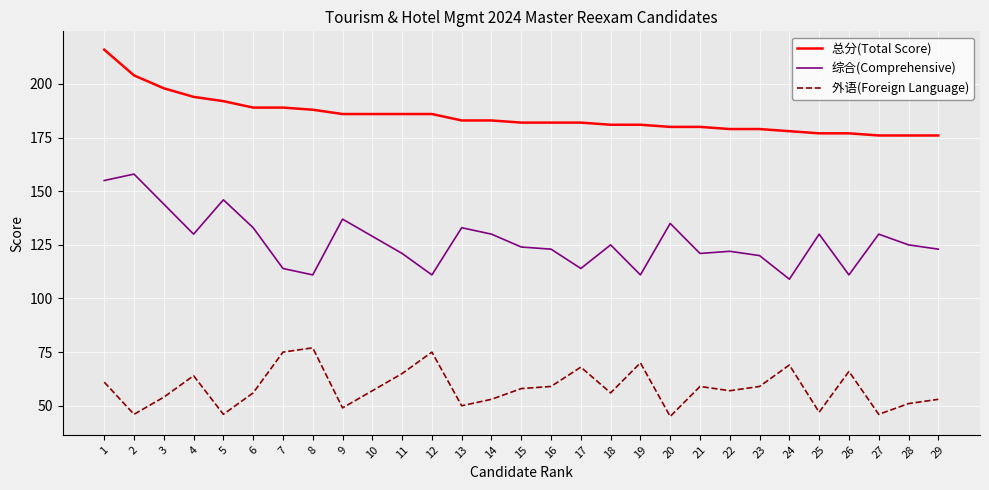

At which category is the sum across all series the highest?

1